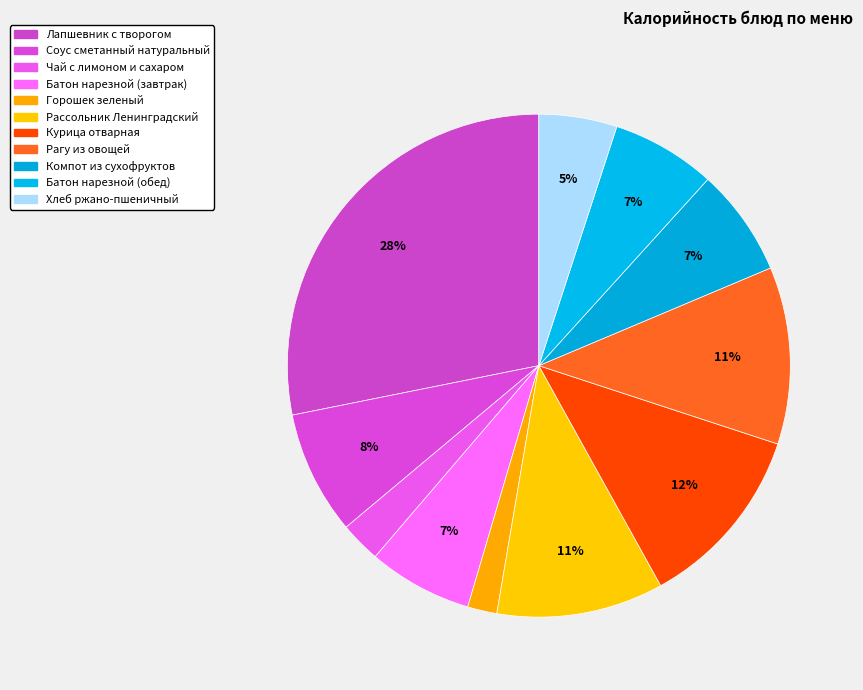

Count the number of slices in the pie.

11